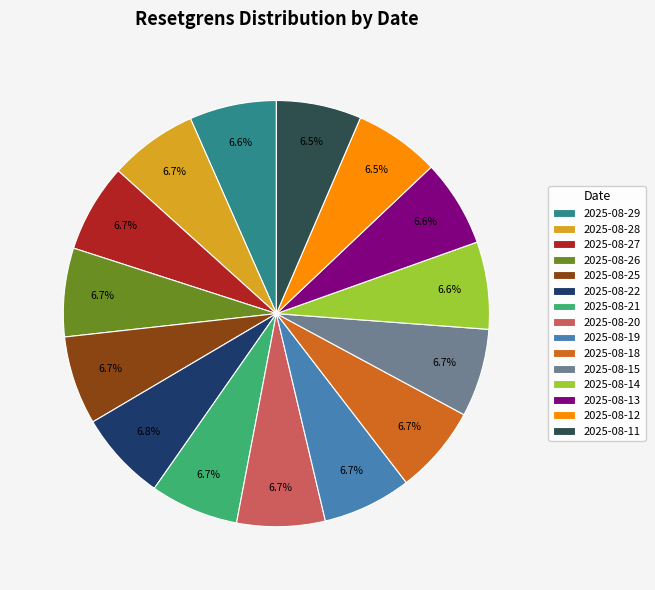

To the nearest percent, what portion does 2025-08-29 represent?

7%